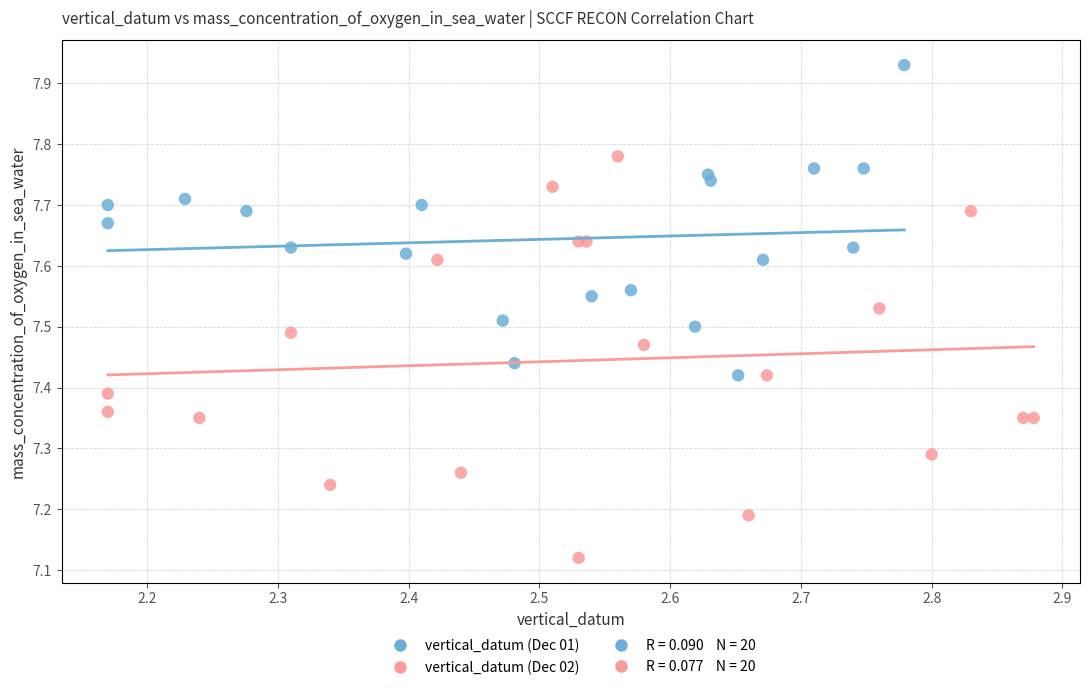

Which series contains the lowest Y value?

vertical_datum (Dec 02)